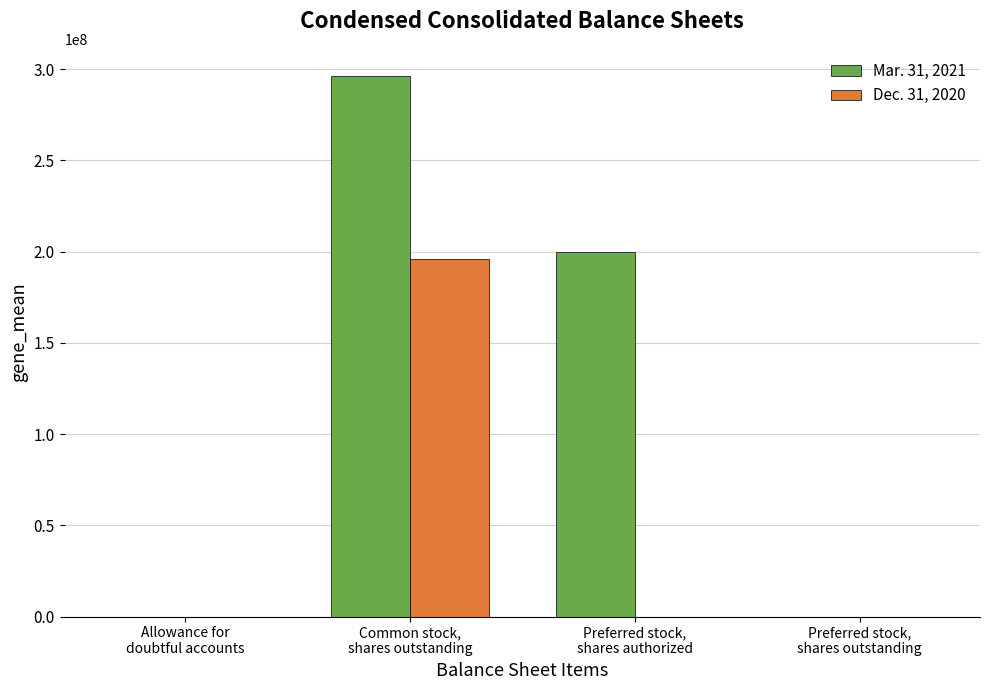

Count the number of data series in this chart.

2